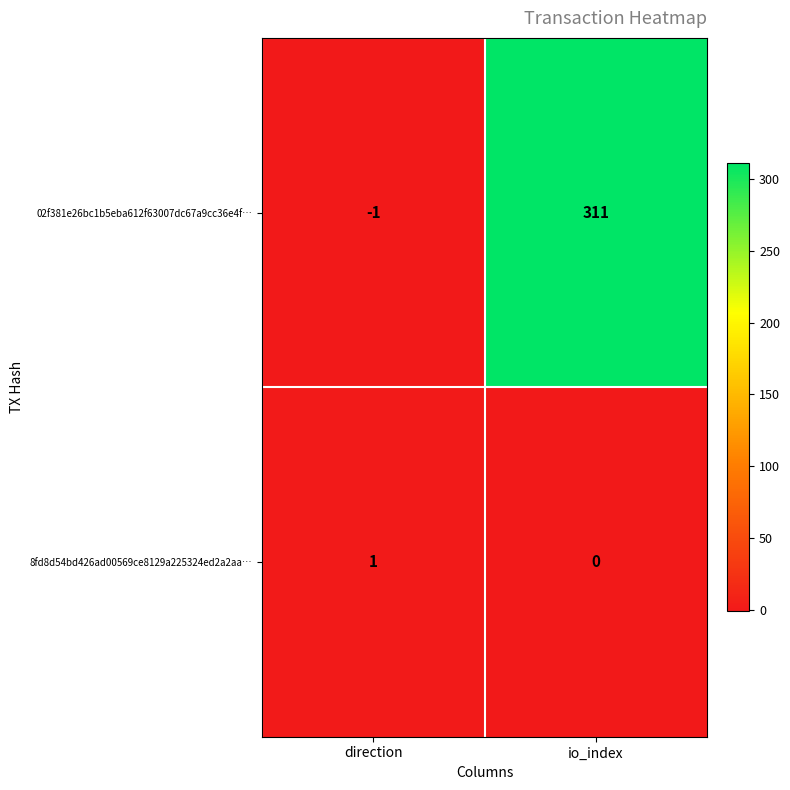

Where is 02f381e26bc1b5eba612f63007dc67a9cc36e4f… nearest to the value 155?

direction